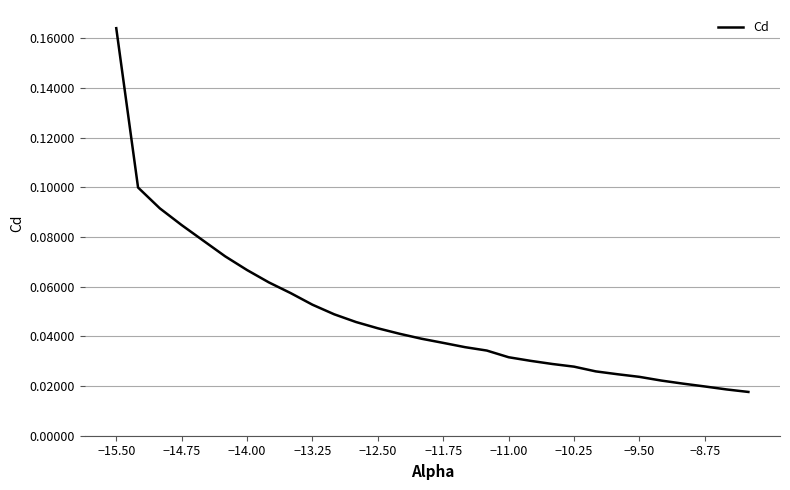

Which category has the highest value across all series?

−15.50